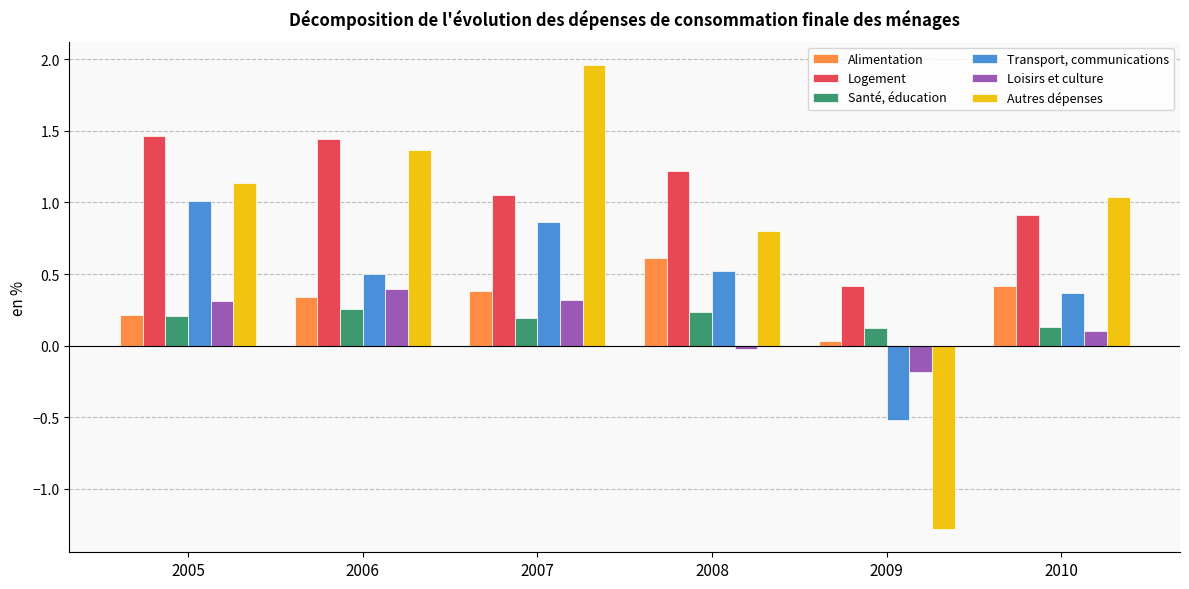

List the series in order of their peak value, highest first.

Autres dépenses, Logement, Transport, communications, Alimentation, Loisirs et culture, Santé, éducation